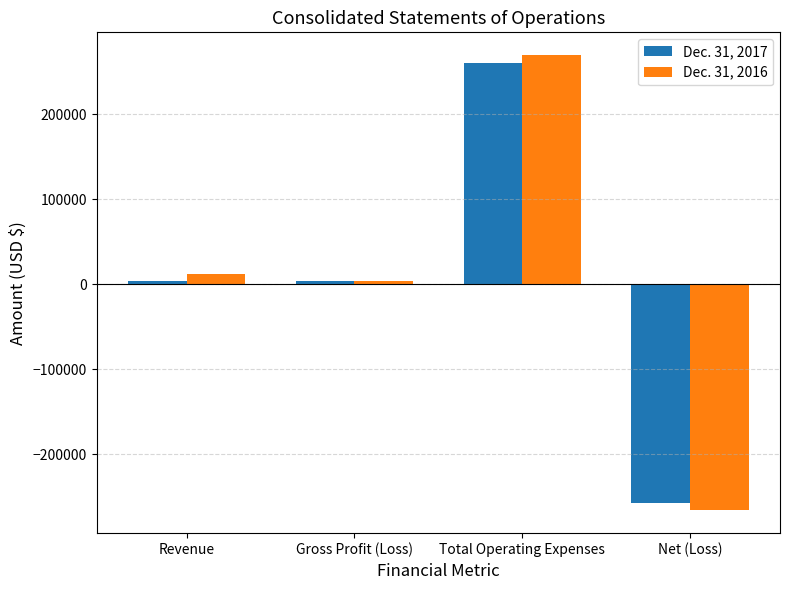

What is the label of the 3rd bar from the left?

Total Operating Expenses